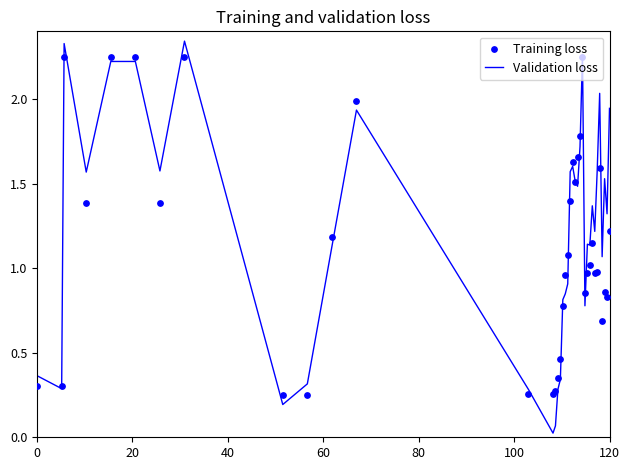

At how many categories does at least one series exceed 1?

25